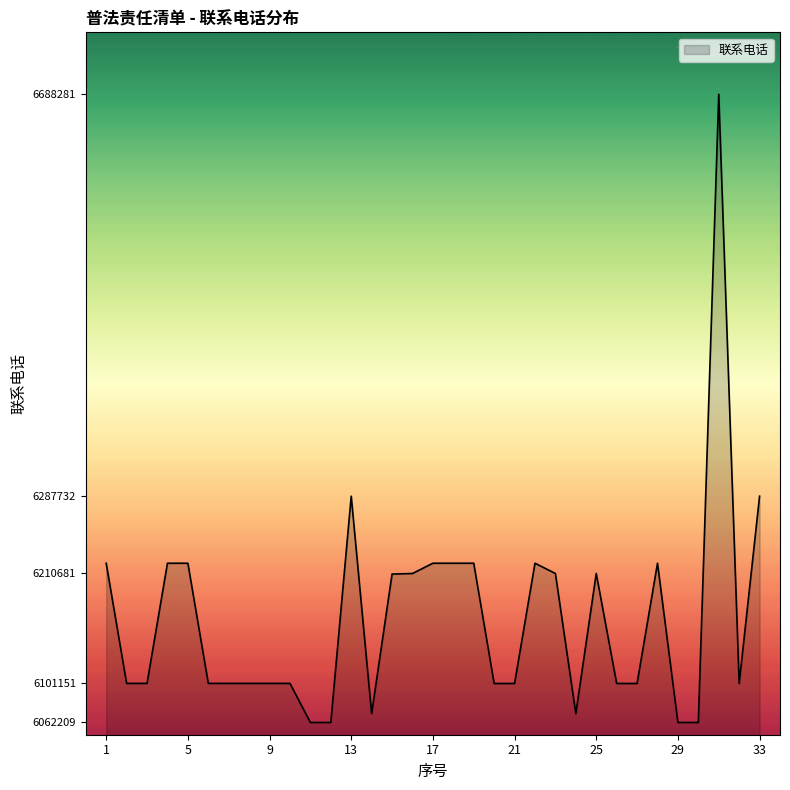

What is the maximum value shown in the chart?

6688281